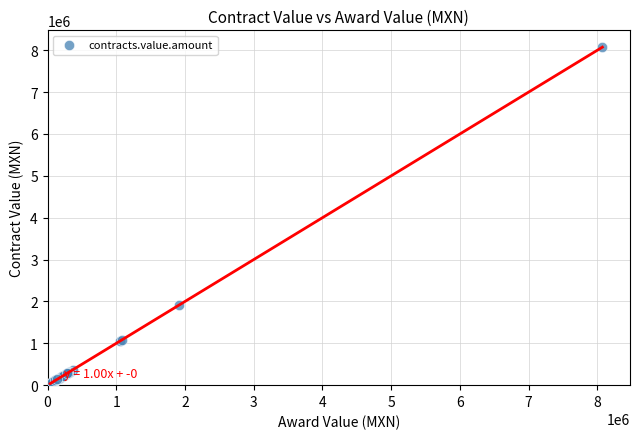

What Y value in the scatter plot is closest to 4055784?

1918400.0